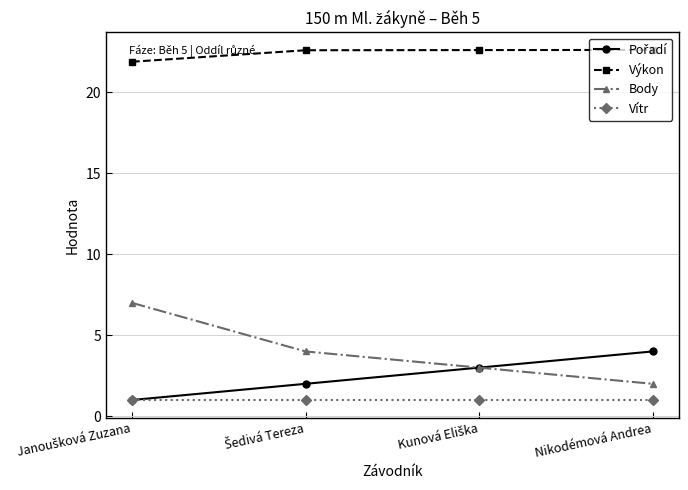

True or false: Body has a value of 2.0 at Nikodémová Andrea.

True